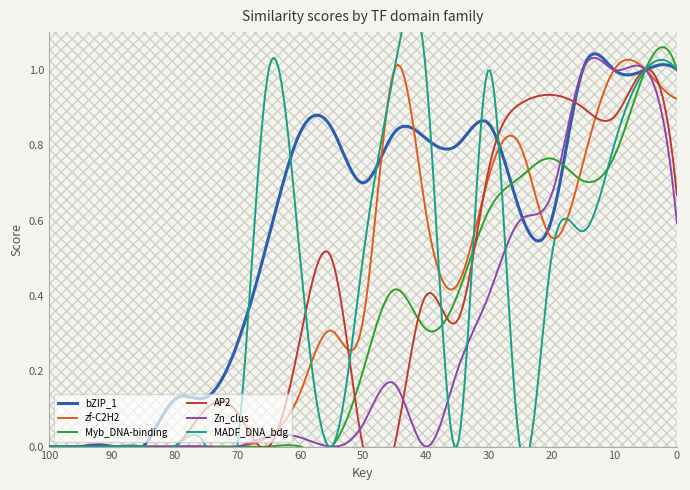

Where do AP2 and Zn_clus first cross each other?

85 and 80